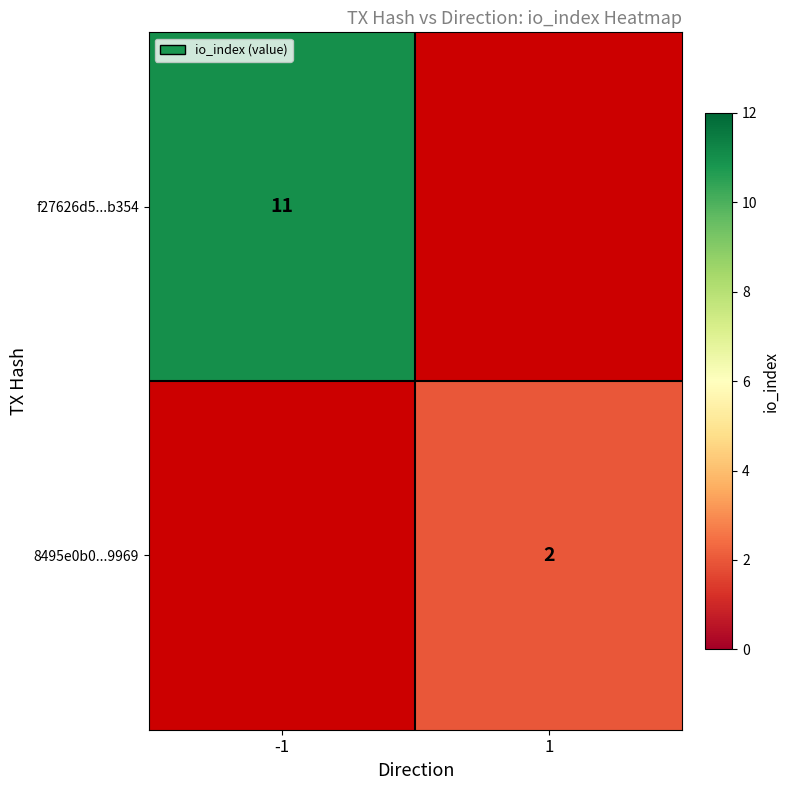

Is it true that 8495e0b0...9969 equals 3 at 1?

False